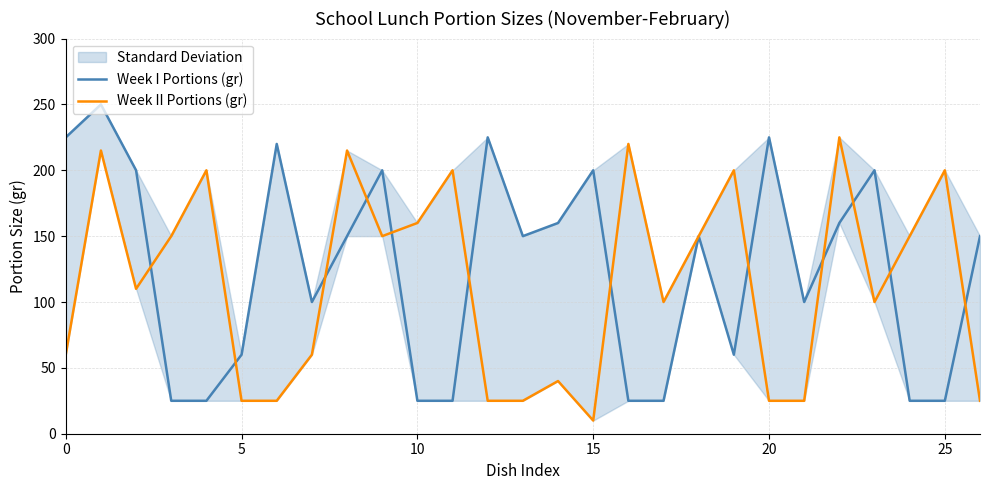

What is the label of the 9th point from the right?

18